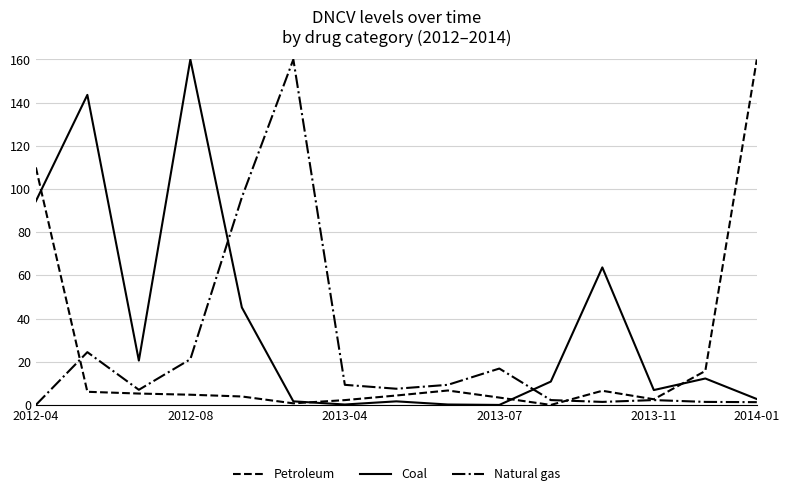

Which series has the largest total across all categories?

Coal